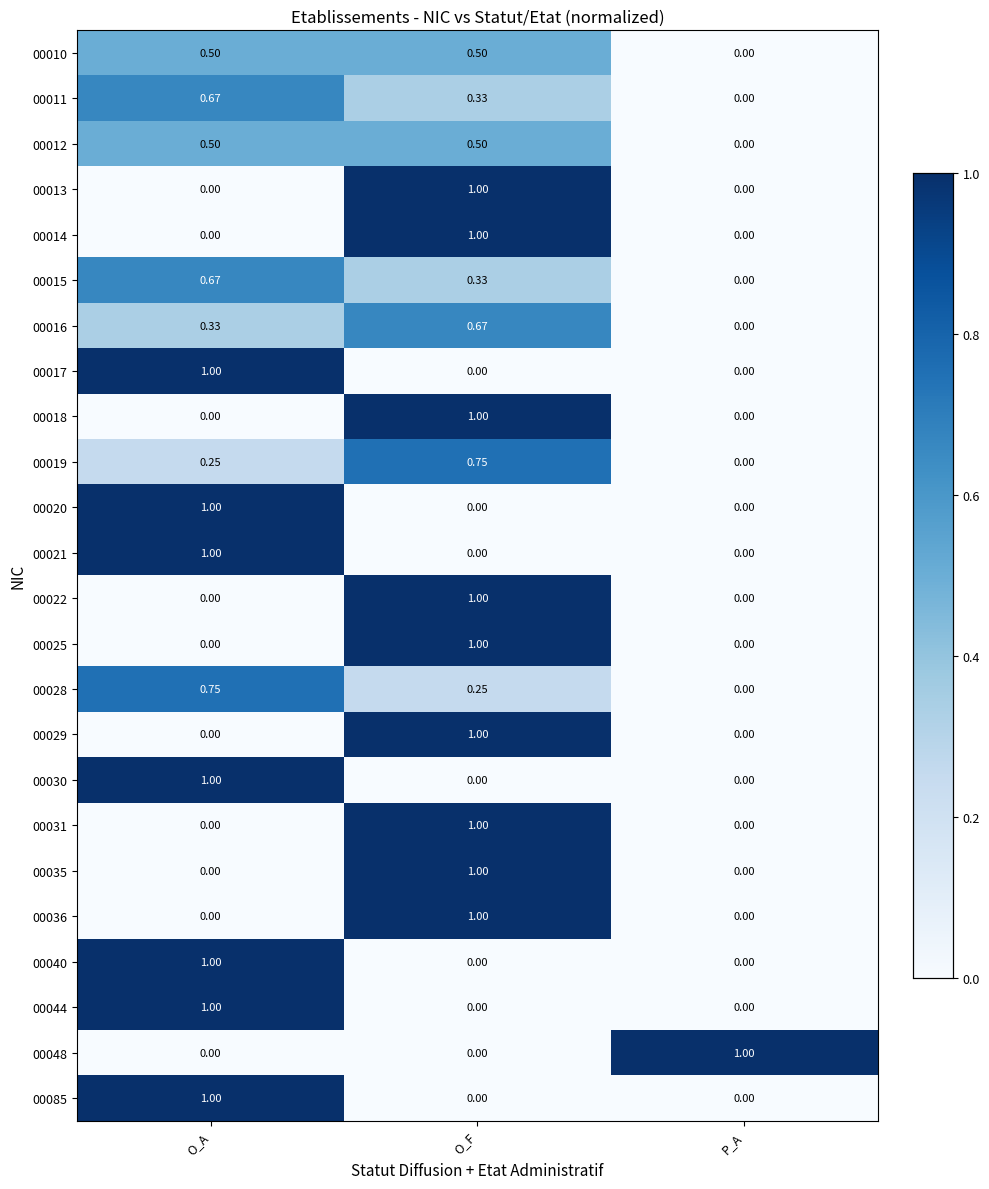

Is the value of 00017 at O_F greater than the value of 00021 at O_A?

No